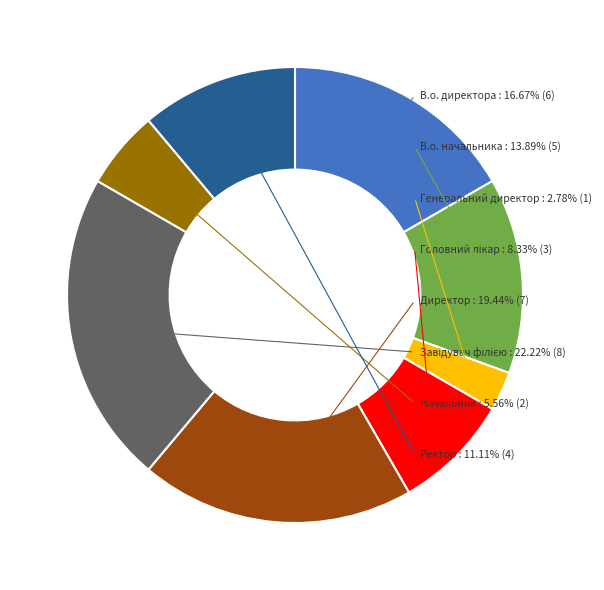

What percentage is the В.о. начальника slice, to the nearest percent?

14%